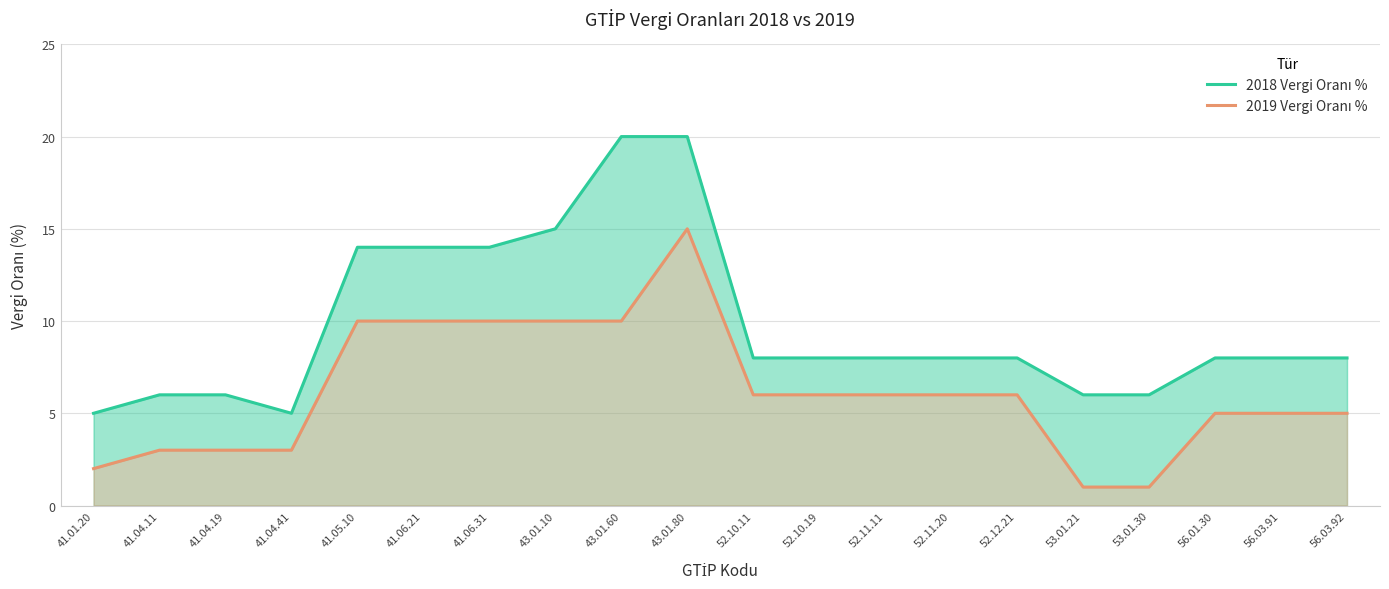

The value of 2018 Vergi Oranı % at 41.04.19 is 9. True or false?

False